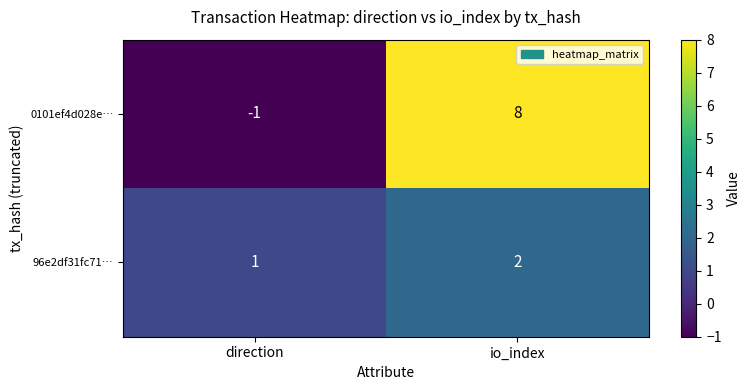

At which category is the sum across all series the highest?

io_index